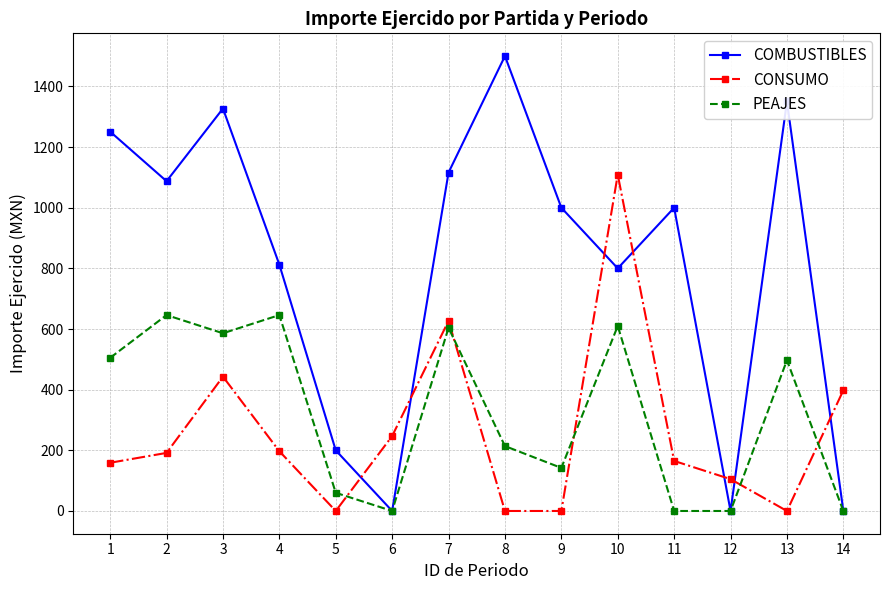

True or false: COMBUSTIBLES has more than 1 points higher than both neighbors.

True